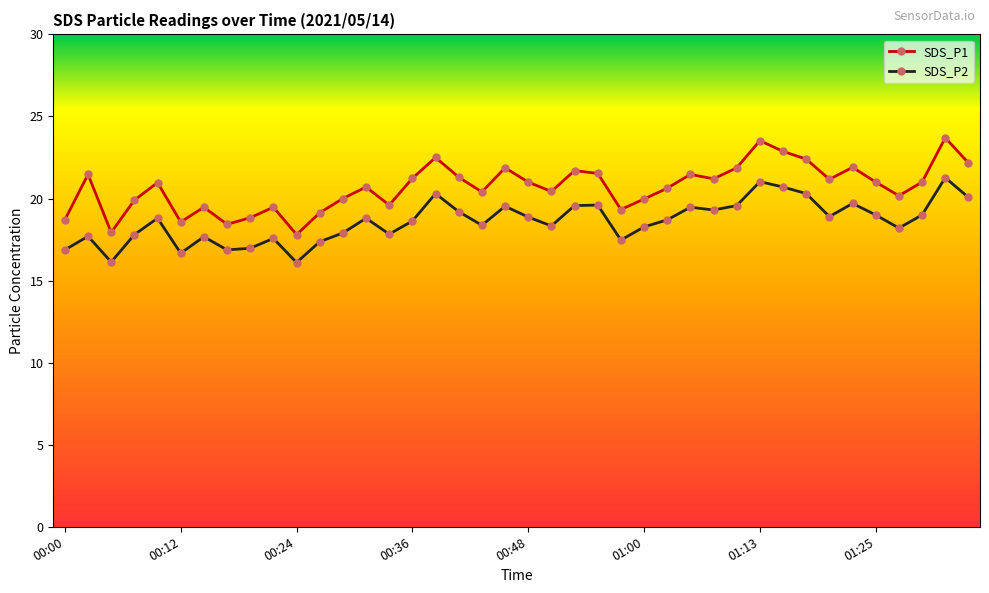

Rank the series by their maximum value, from highest to lowest.

SDS_P1, SDS_P2